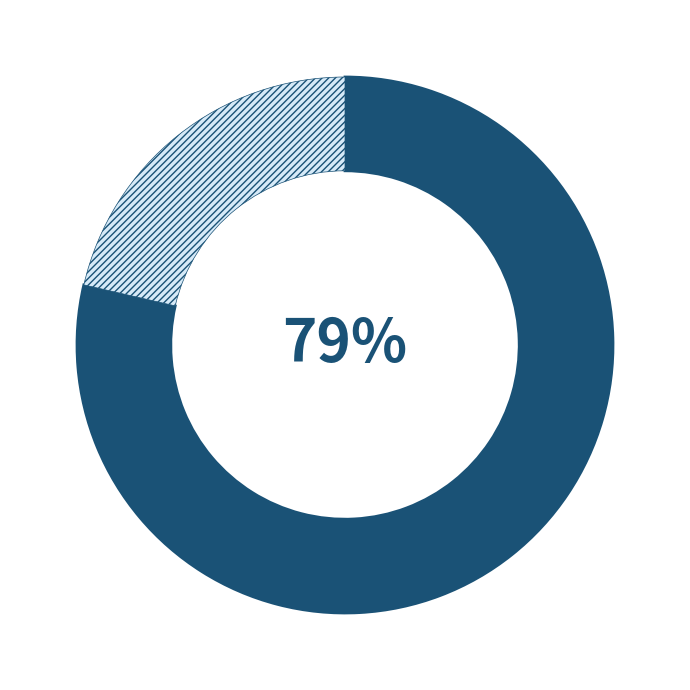

To the nearest percent, what is the average slice percentage?

50%